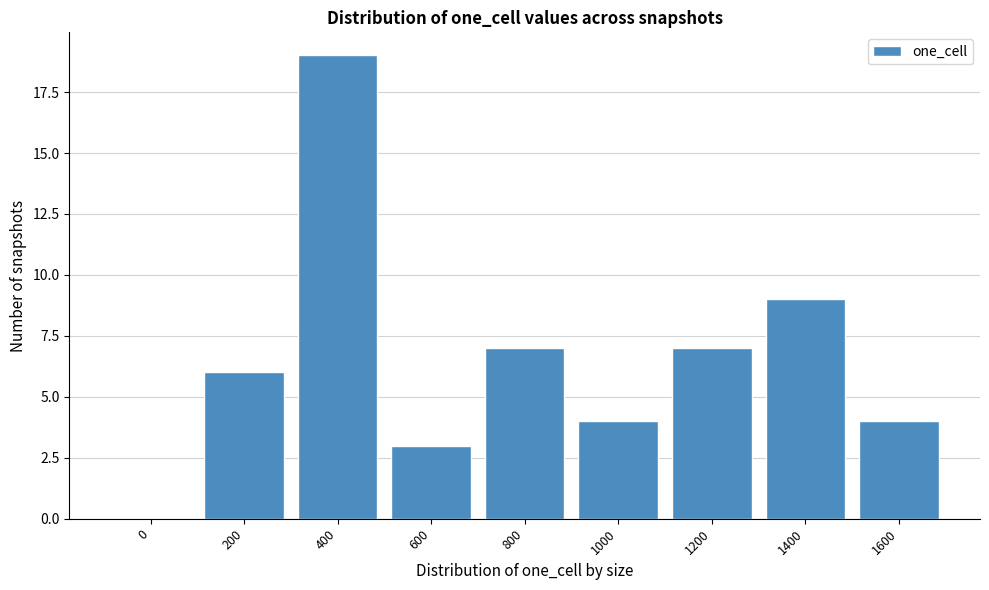

What is the sum of the values at 1400 and 1200?

16